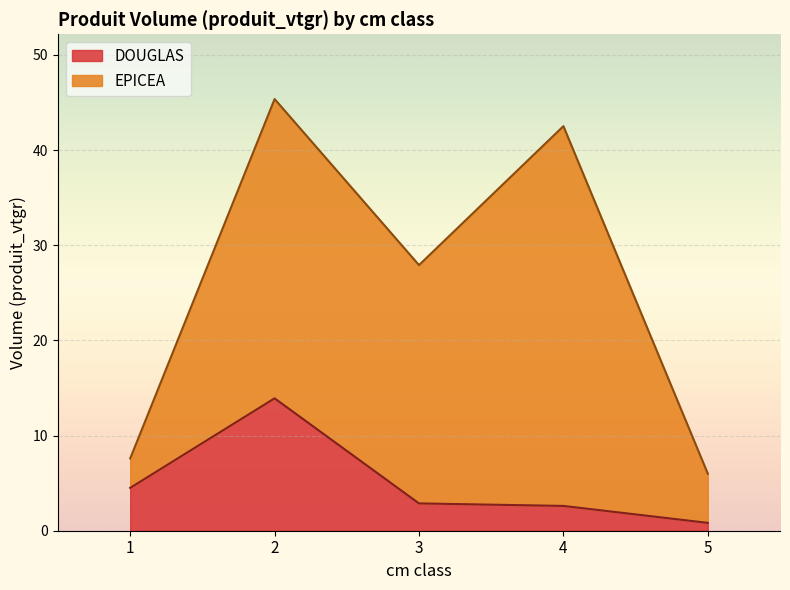

What is the change in value from 2 to 5?

-13.1